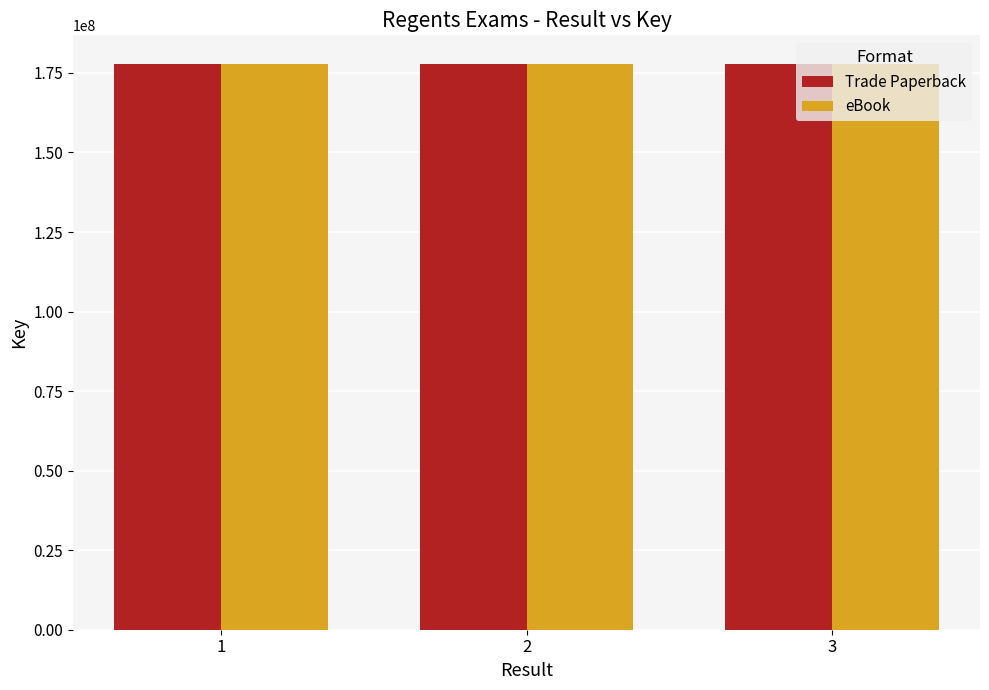

How many values in the eBook series are below 177930605?

1